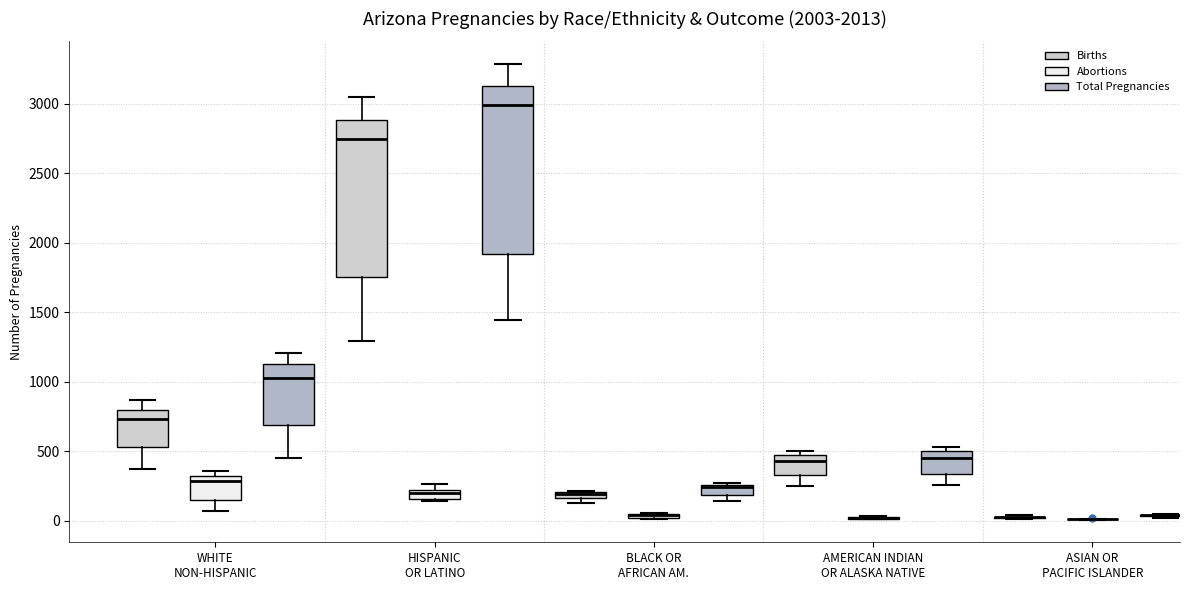

Which box is the tallest, from its lower edge to its upper edge?

HISPANIC OR LATINO (Total Pregnancies)